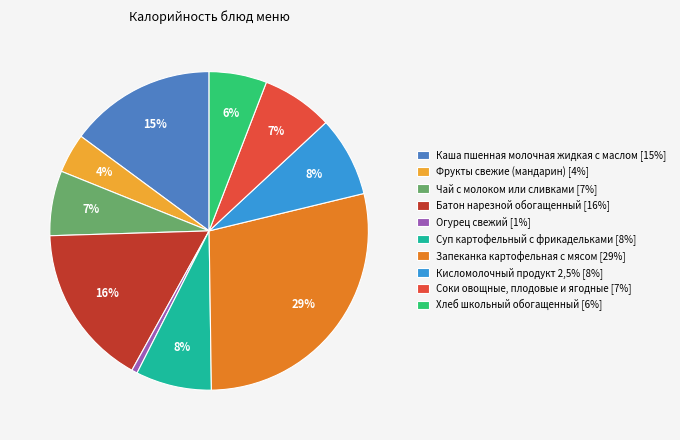

Count the number of slices in the pie.

10